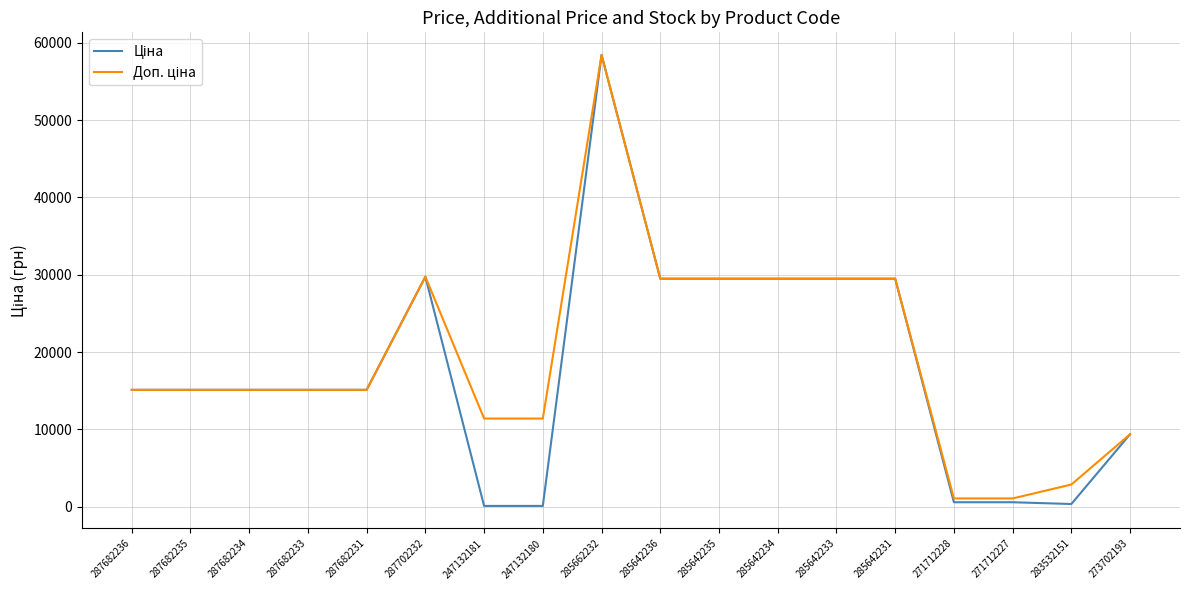

Which category has the highest value across all series?

285662232